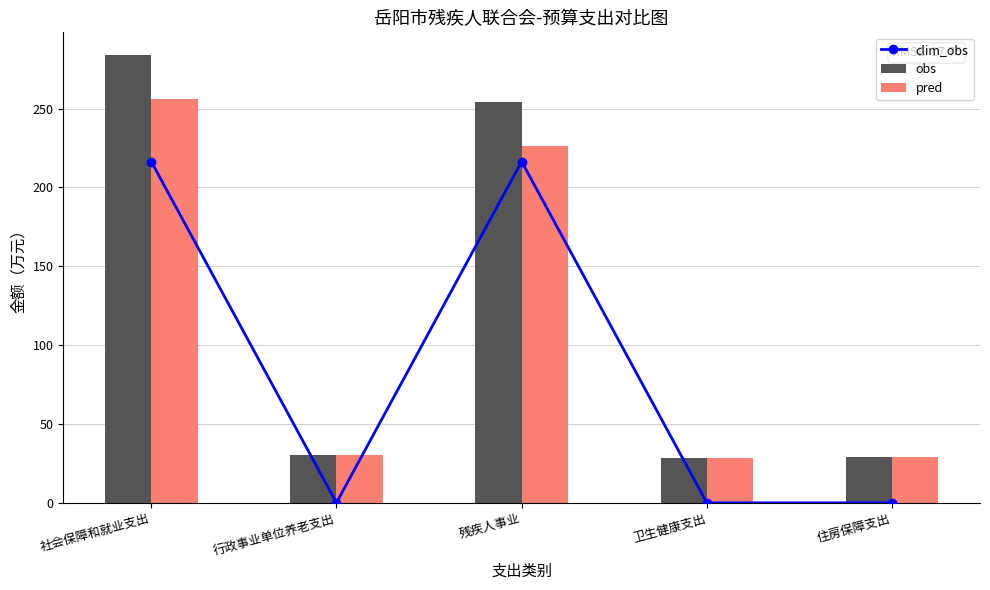

Which has a higher value, 住房保障支出 or 卫生健康支出?

住房保障支出